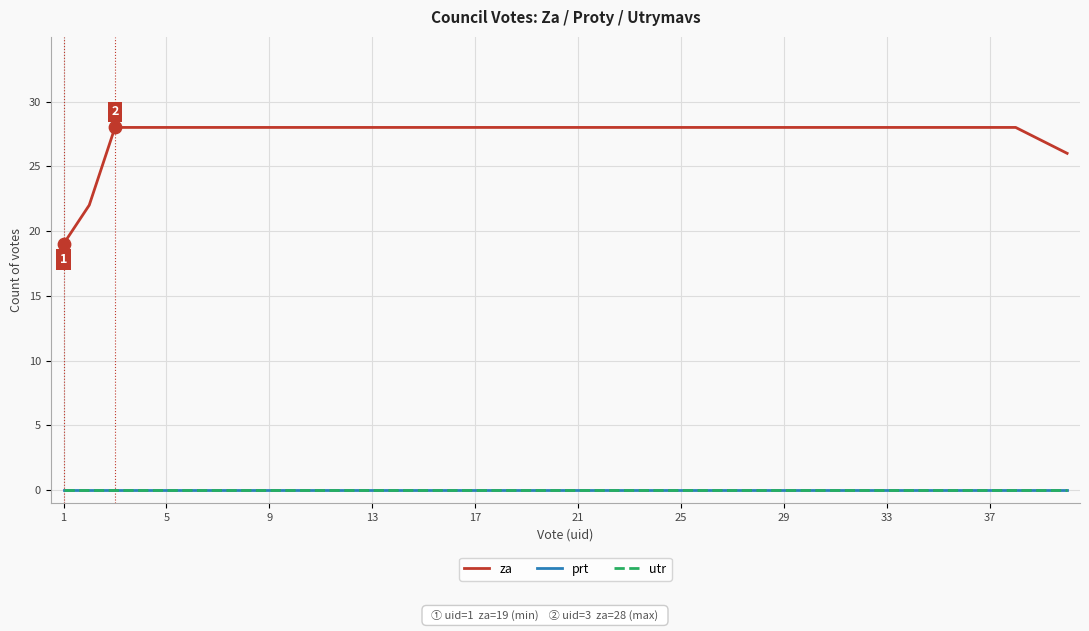

Does the chart have visible grid lines?

Yes